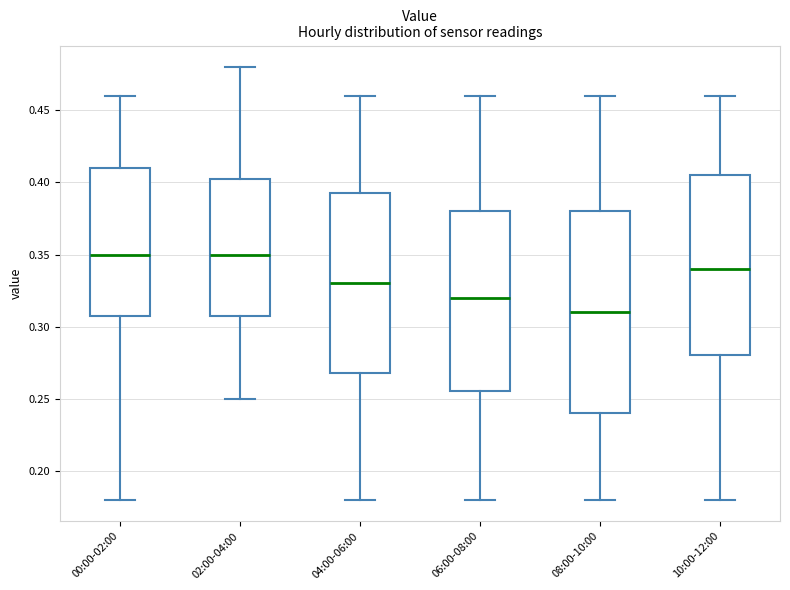

Which box is the tallest, from its lower edge to its upper edge?

08:00-10:00